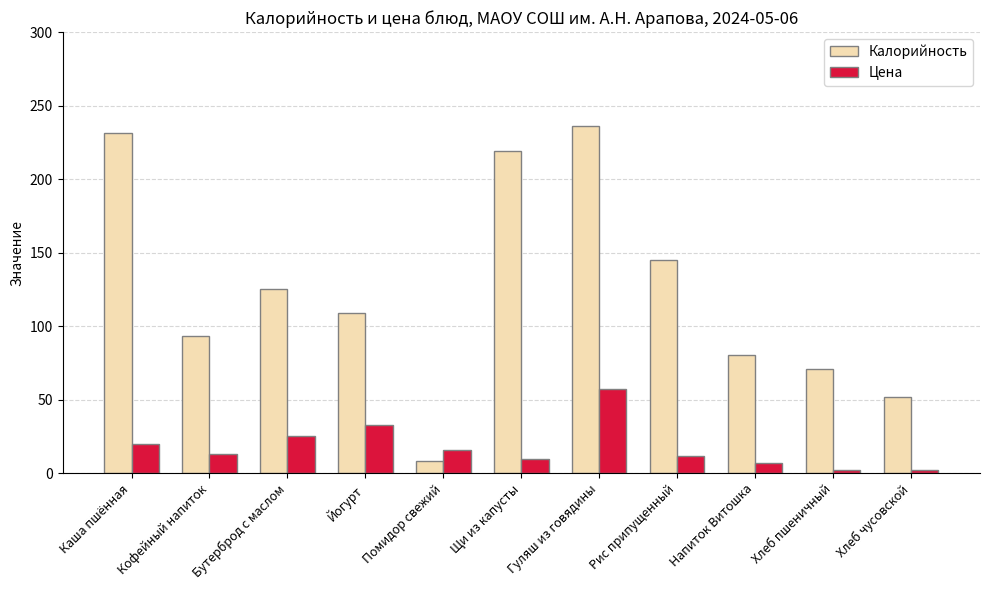

True or false: Калорийность has a value of 132.6 at Напиток Витошка.

False